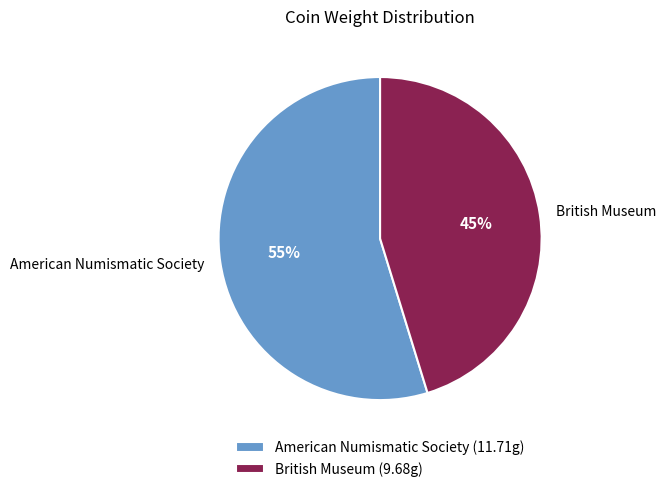

Do British Museum and American Numismatic Society together represent more than half of the pie?

Yes